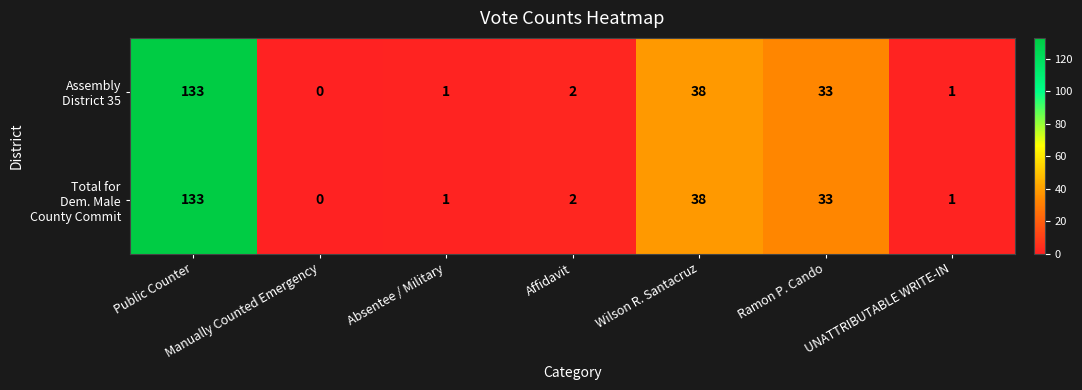

At which category does the chart reach its peak across all series?

Public Counter